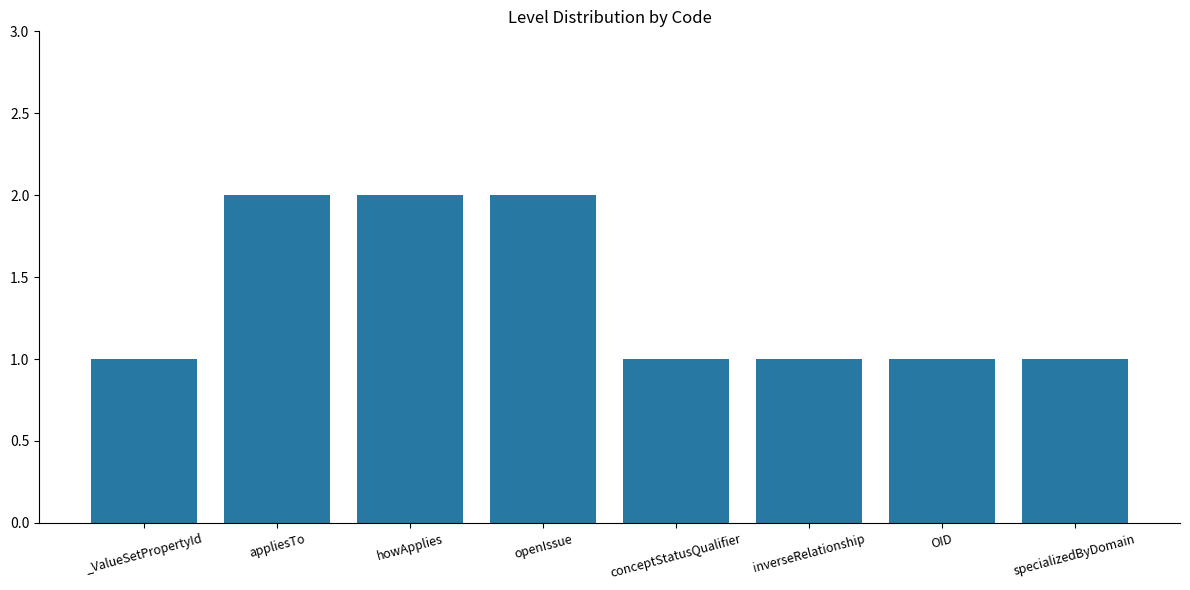

What is the label of the 1st bar from the right?

specializedByDomain